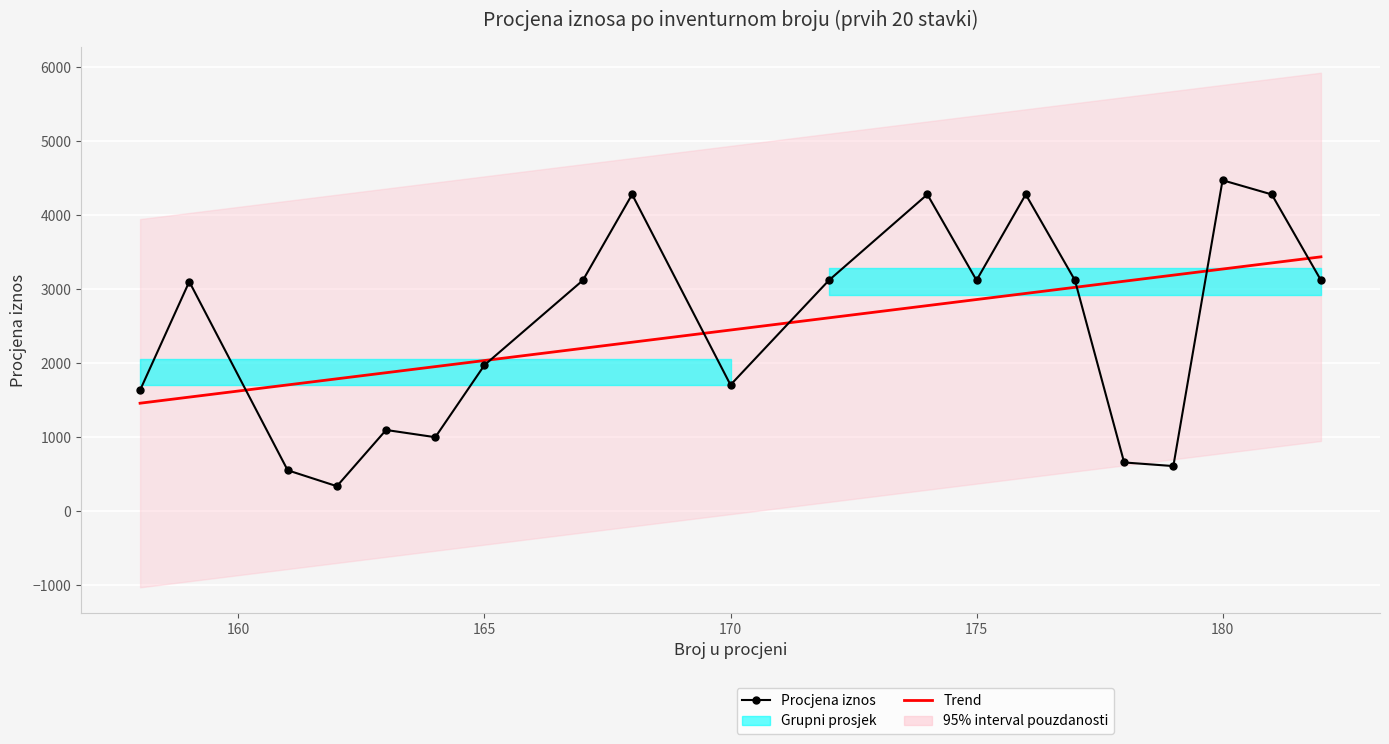

At how many categories does at least one series exceed 2201?

14